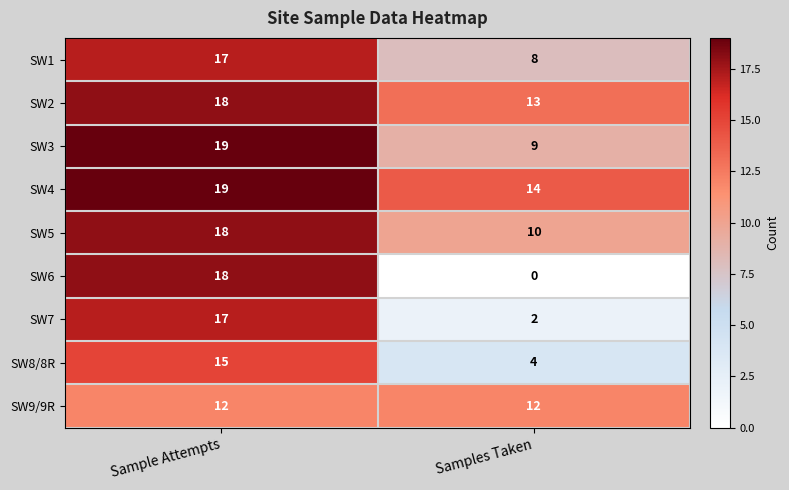

How many values in the SW8/8R series are below 15?

1